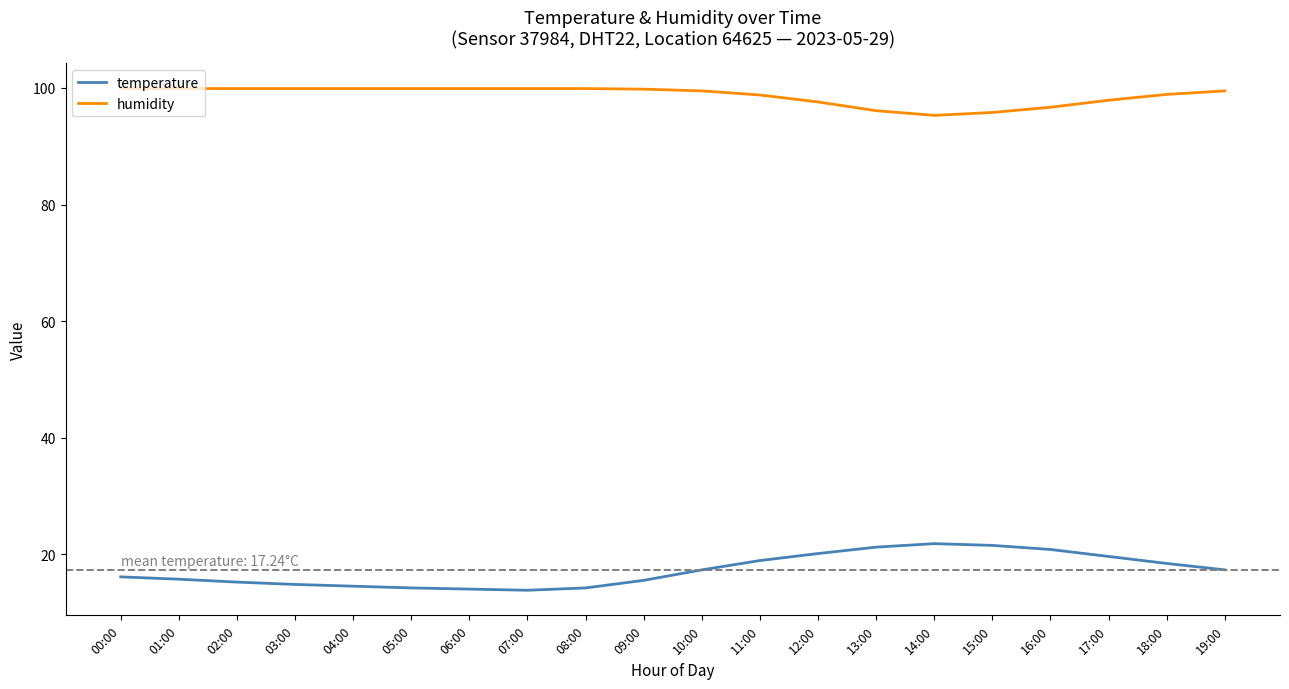

What is the smallest value displayed?

13.8